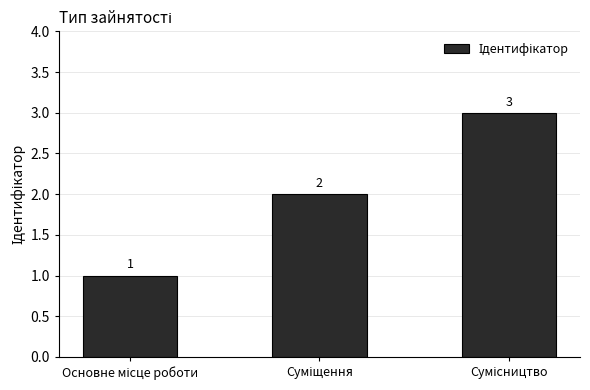

What is the value of the 1st bar from the left?

1